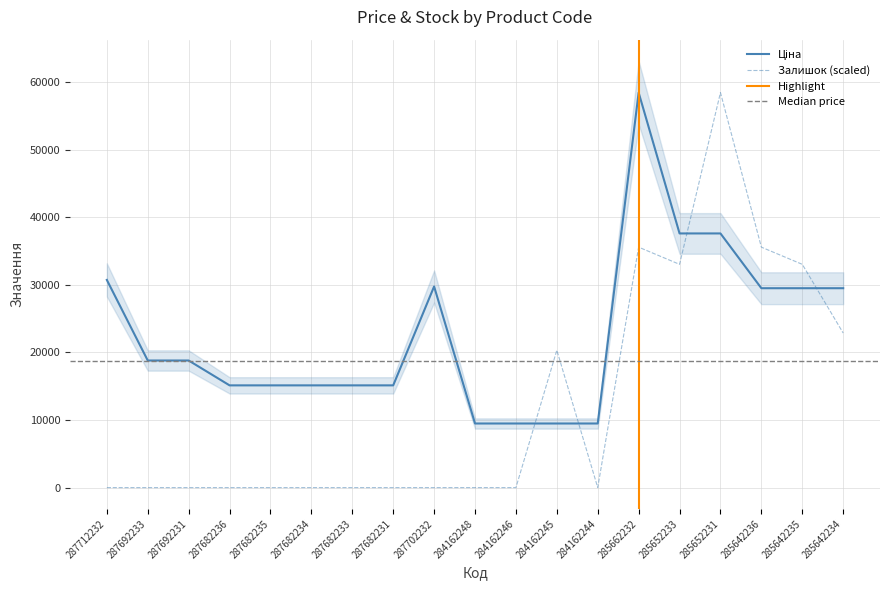

Reading right to left, transcribe all the data shown in this chart.

Ціна: 285642234=29491.5	285642235=29491.5	285642236=29491.5	285652231=37593.6	285652233=37593.6	285662232=58426.5	284162244=9480.1	284162245=9480.1	284162246=9480.1	284162248=9480.1	287702232=29747.2	287682231=15120.0	287682233=15120.0	287682234=15120.0	287682235=15120.0	287682236=15120.0	287692231=18796.8	287692233=18796.8	287712232=30717.1
Залишок: 285642234=22862.6	285642235=33023.7	285642236=35564.0	285652231=58426.5	285652233=33023.7	285662232=35564.0	284162244=0.0	284162245=20322.3	284162246=0.0	284162248=0.0	287702232=0.0	287682231=0.0	287682233=0.0	287682234=0.0	287682235=0.0	287682236=0.0	287692231=0.0	287692233=0.0	287712232=0.0